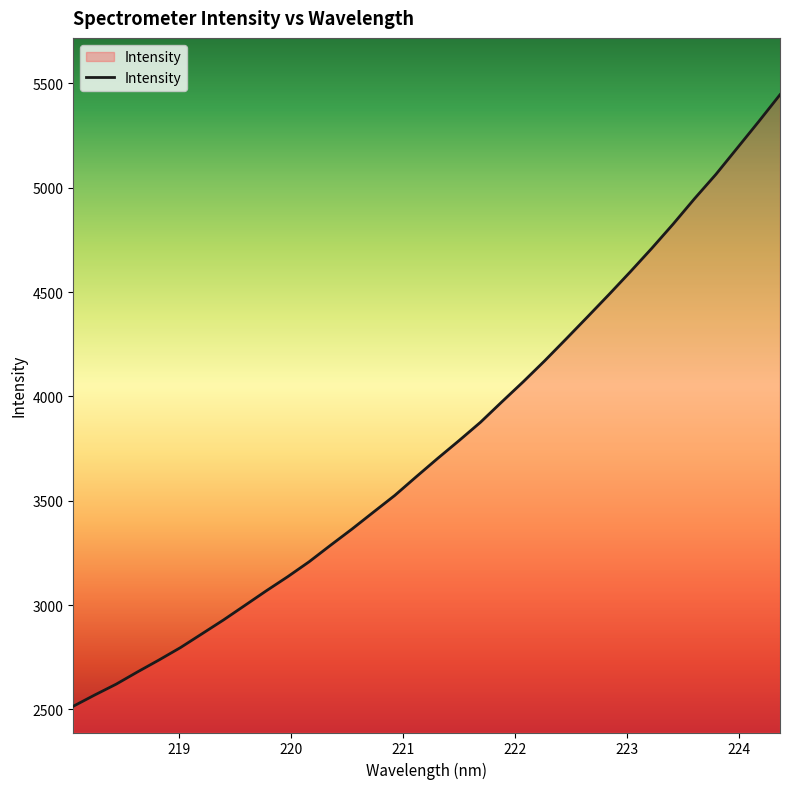

What is the minimum value shown in the chart?

2515.2